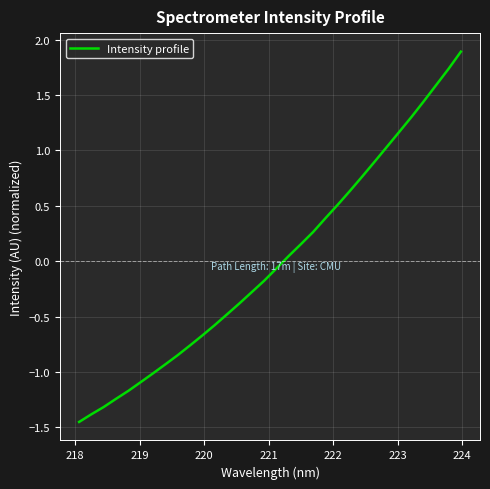

Does the chart have visible grid lines?

Yes